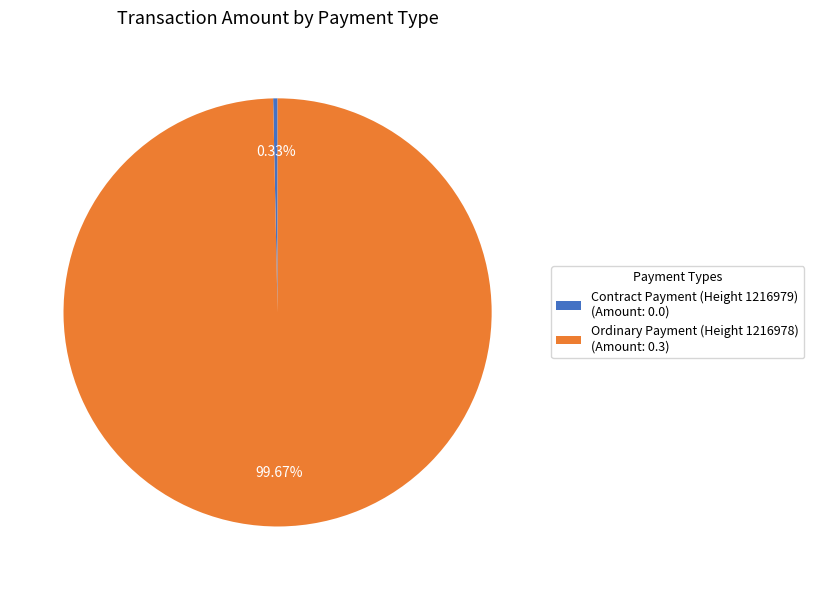

Combined, do Contract Payment (Height 1216979) (Amount: 0.0) and Ordinary Payment (Height 1216978) (Amount: 0.3) account for over 50%?

Yes